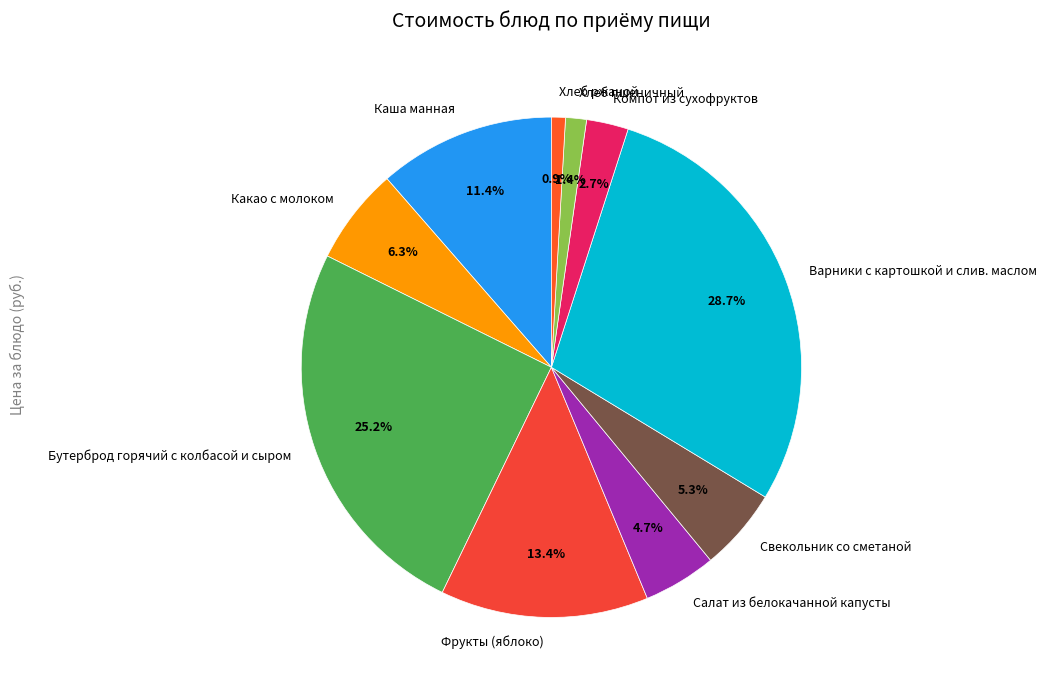

Which category has the biggest portion of the pie?

Варники с картошкой и слив. маслом